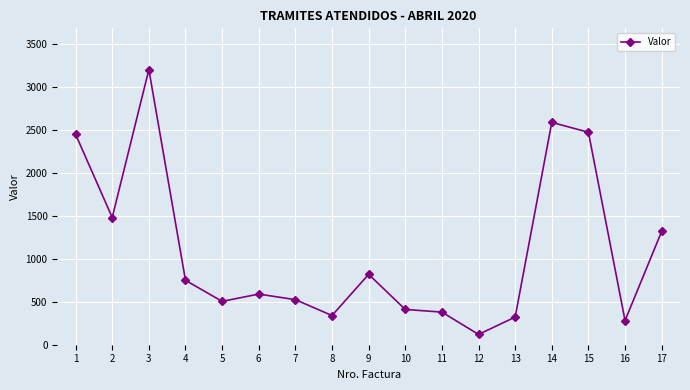

What is the value of the 14th point from the left?

2590.0